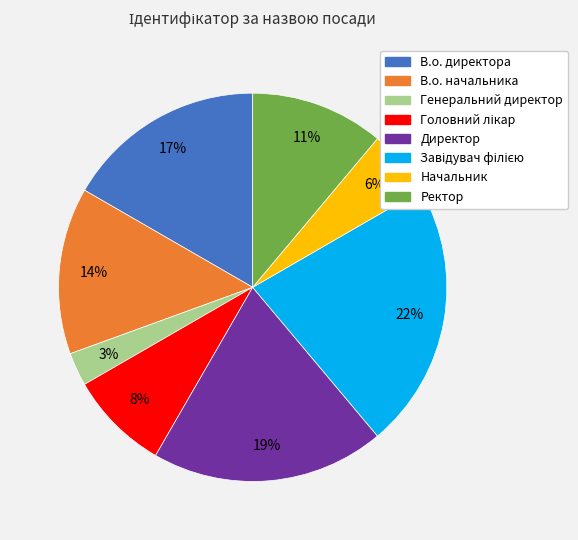

To the nearest percent, what is the difference between the largest and smallest slice percentages?

19%